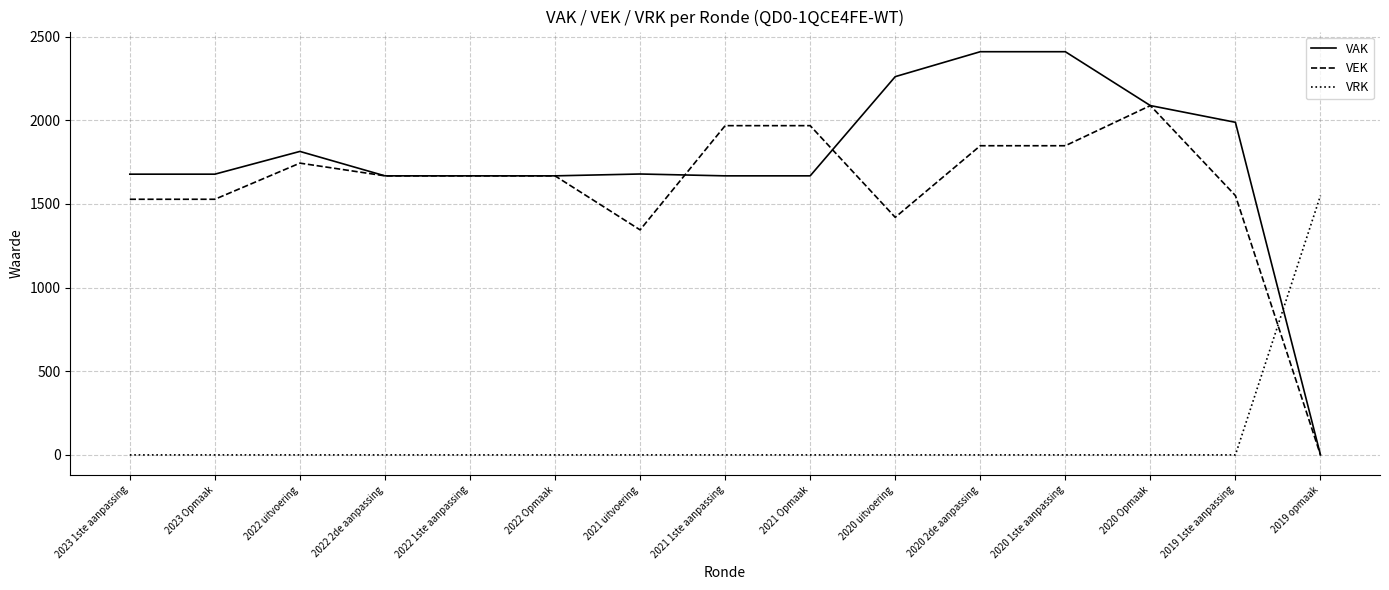

True or false: VEK and VRK cross at least once.

True